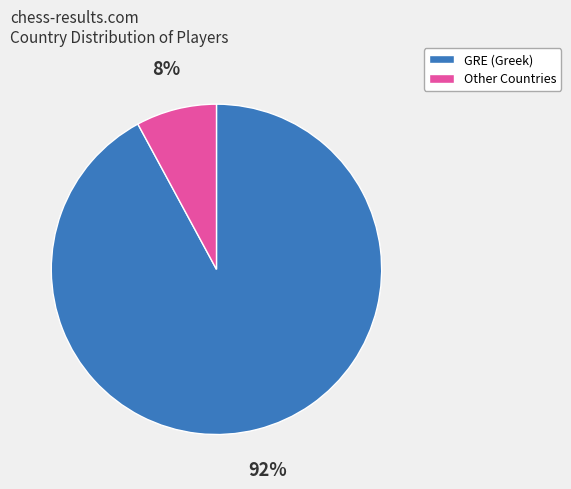

Do Other and GRE together represent more than half of the pie?

Yes